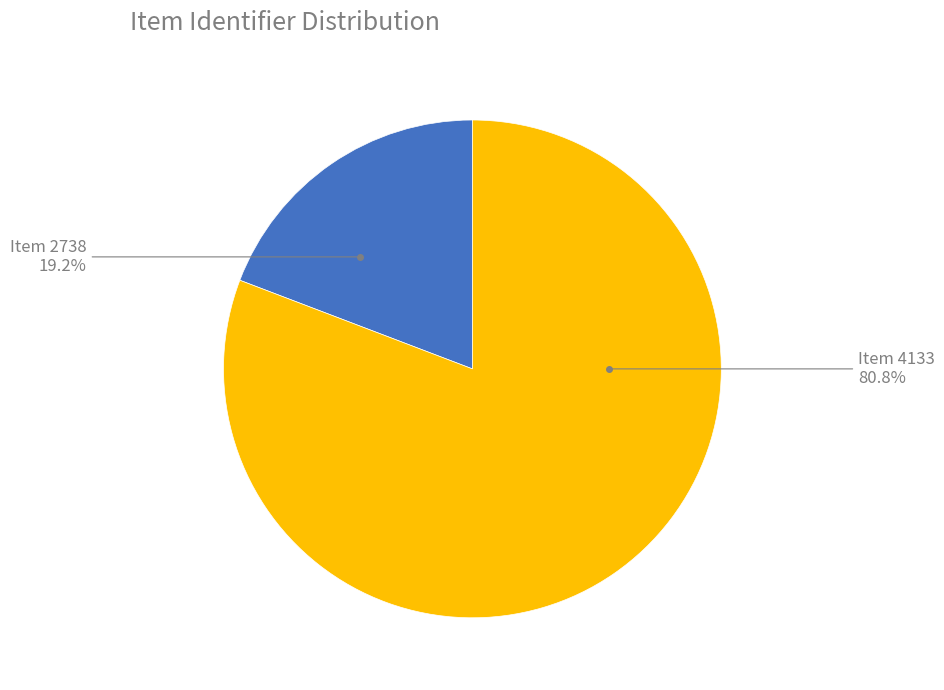

Is Item 2738 the majority of the pie?

No